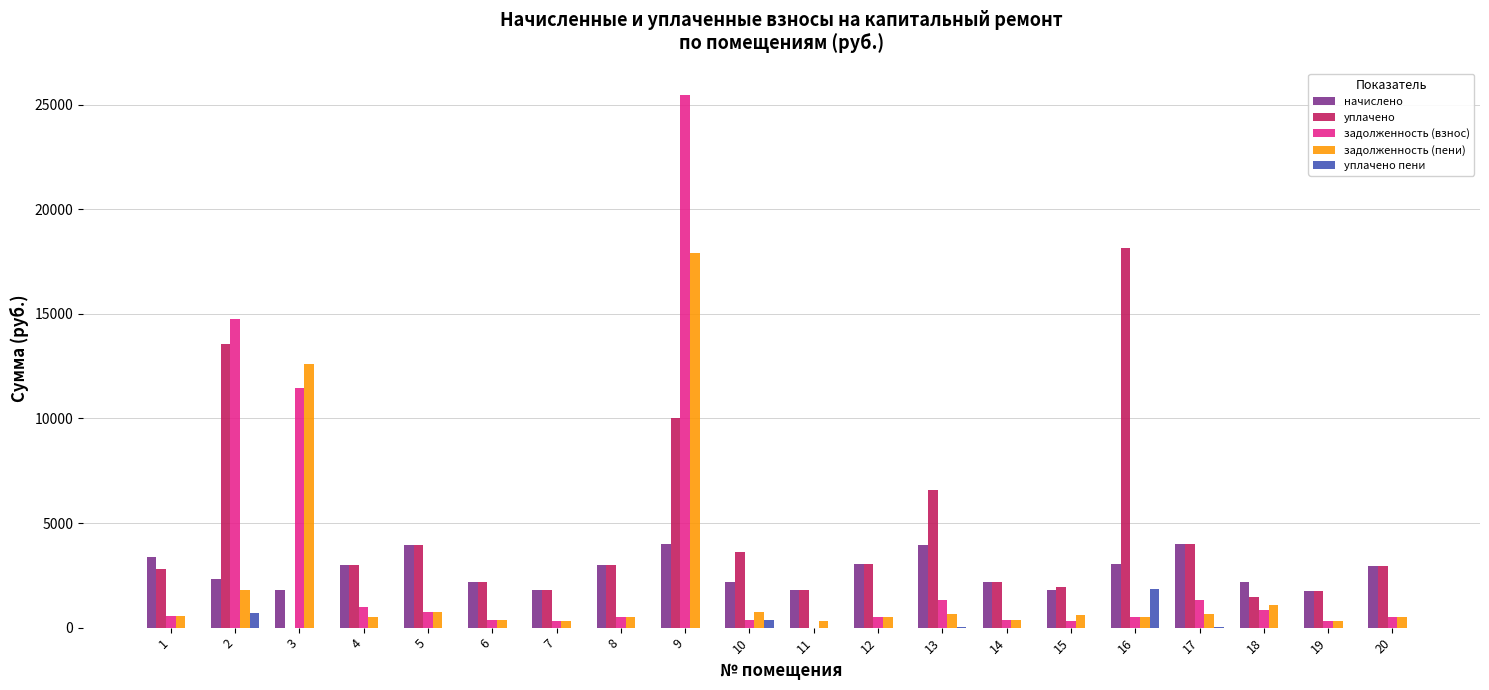

What is the maximum value shown in the chart?

25445.5